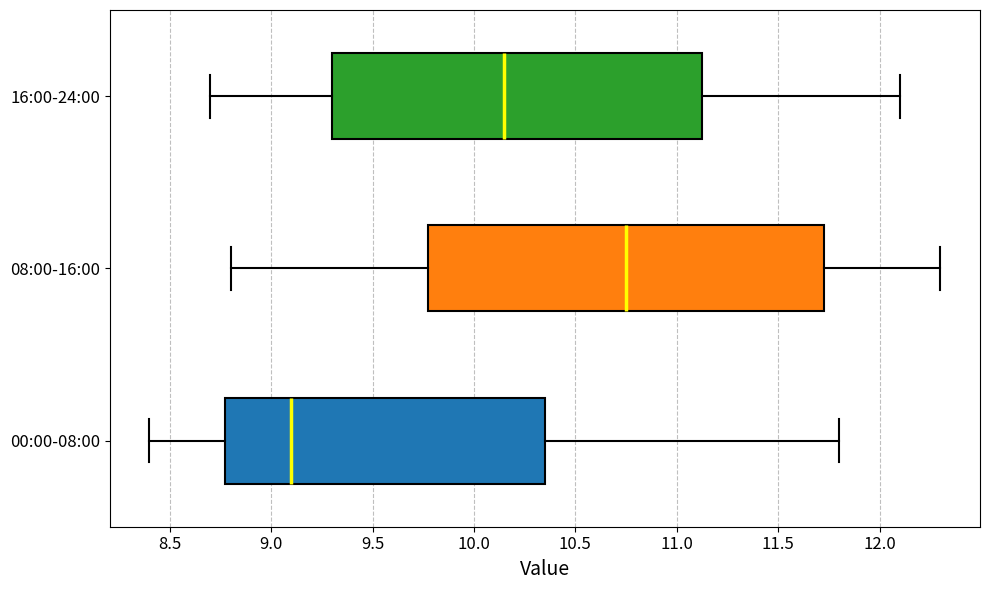

Reading bottom to top, transcribe this box plot: for each box, give where its median line is, the range the box spans, and where its two whiskers end, as read against the x-axis. The values are not printed on the chart, so give them approximately, as read against the axis.

00:00-08:00: median 9.10, box 8.80 to 10.35, whiskers 8.40 to 11.80
08:00-16:00: median 10.75, box 9.80 to 11.75, whiskers 8.80 to 12.30
16:00-24:00: median 10.15, box 9.30 to 11.15, whiskers 8.70 to 12.10